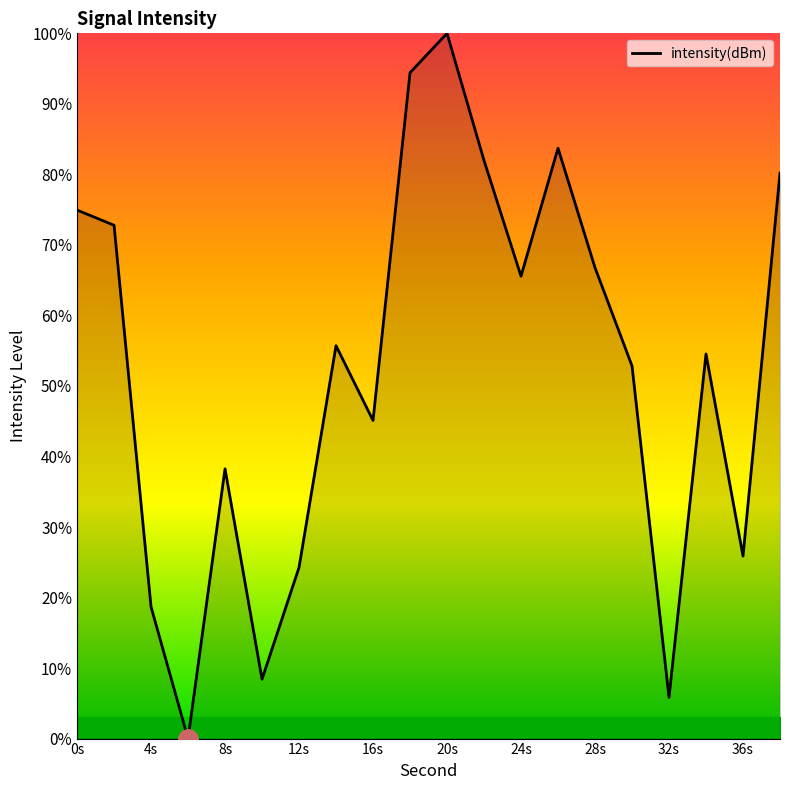

What is the maximum value shown in the chart?

100.0